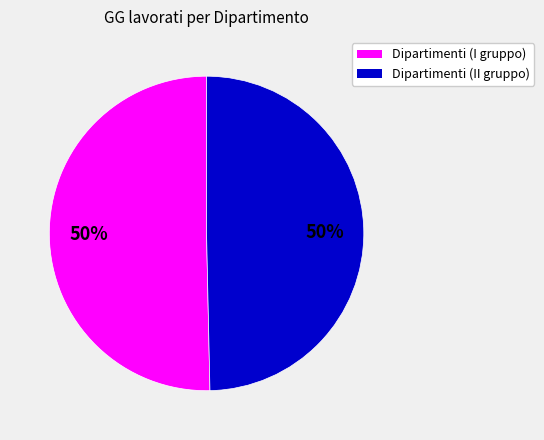

Count the number of slices in the pie.

2